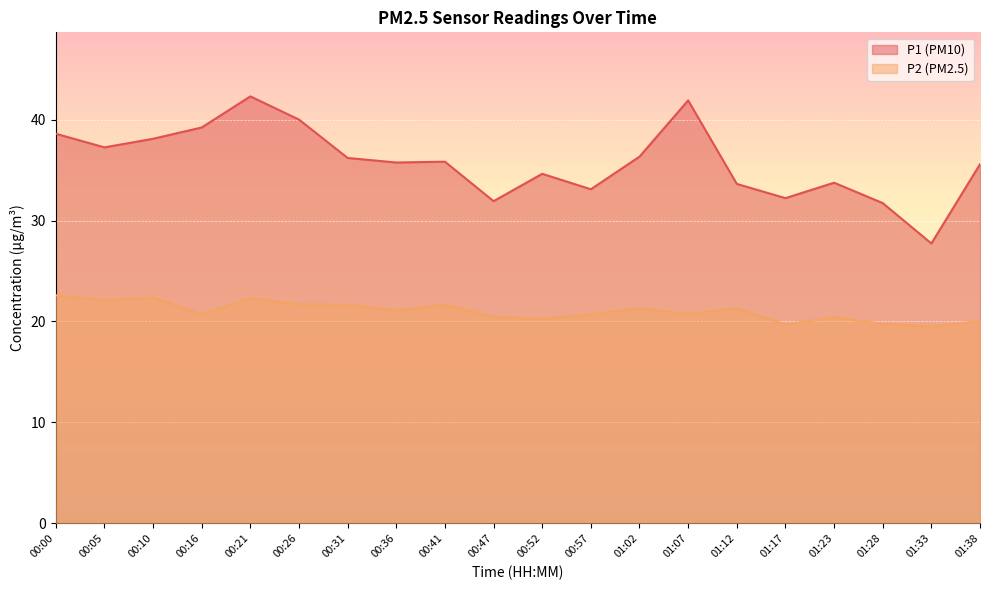

How many lines are shown in the chart?

2